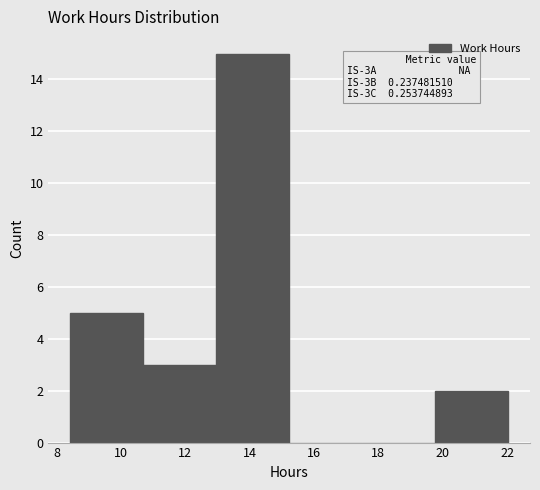

Which range on the x-axis has the tallest bar?

13.0 to 15.2